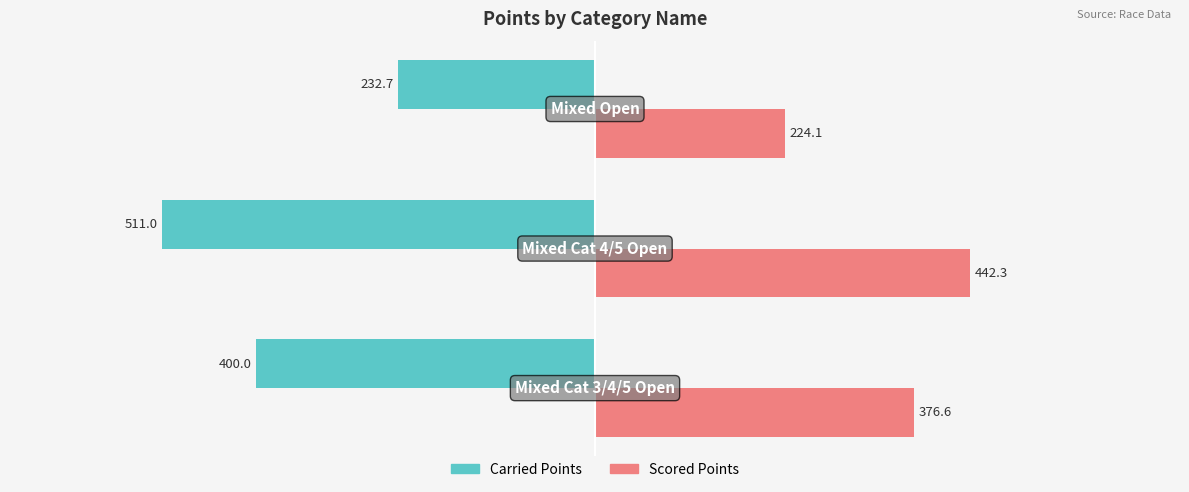

Which series has the largest total across all categories?

Scored Points